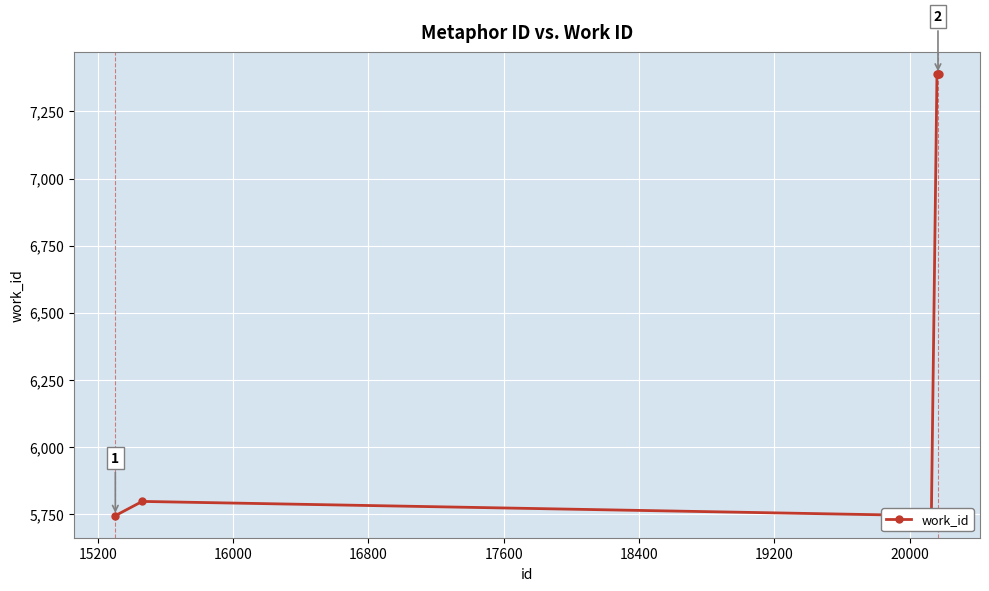

Reading left to right, extract all data points from this chart.

5744	5797	5744	5744	5744	5744	7388	7389	7389	7389